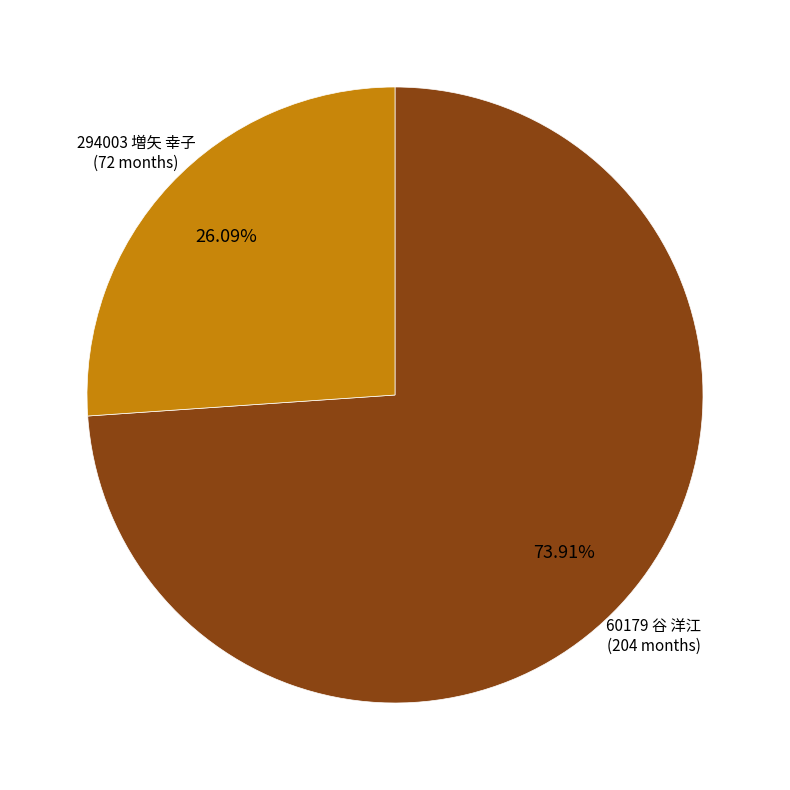

The 60179 谷 洋江 slice represents 74% of the pie. True or false?

True